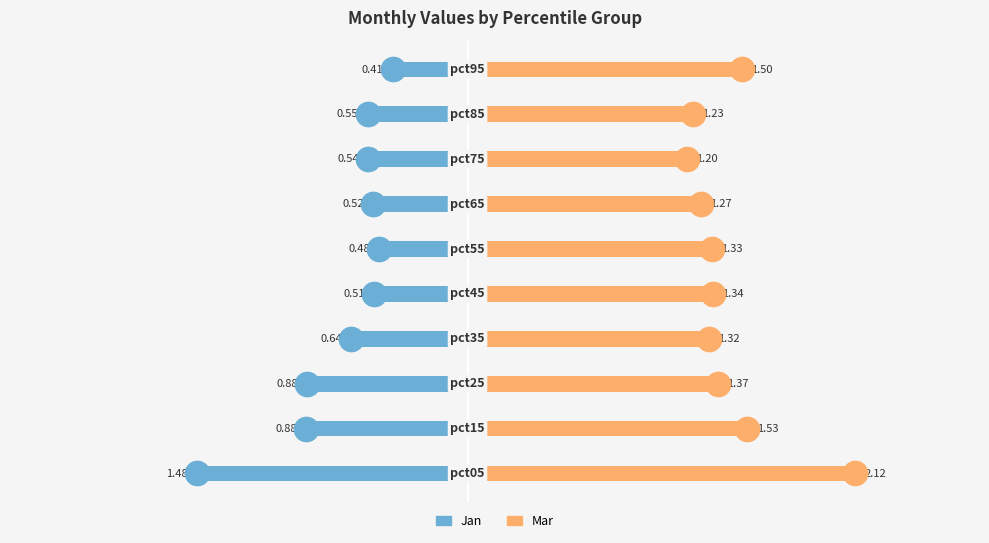

What are all the series names shown in the legend?

Jan, Mar